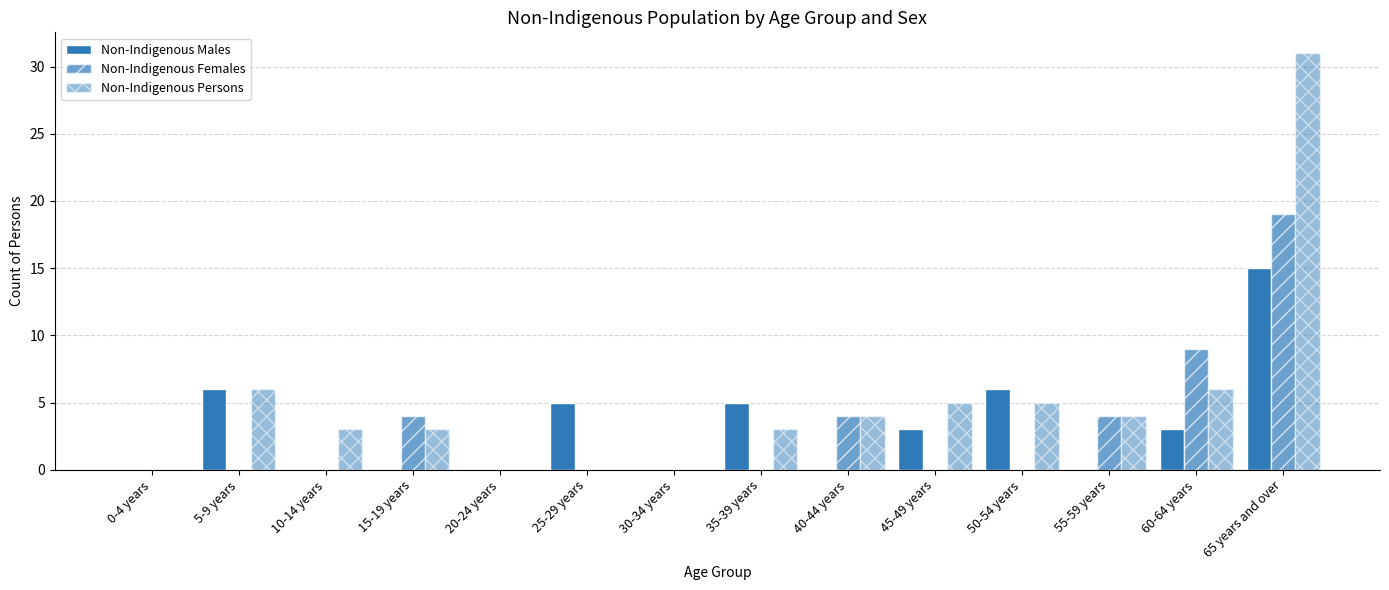

Are the bars horizontal?

No